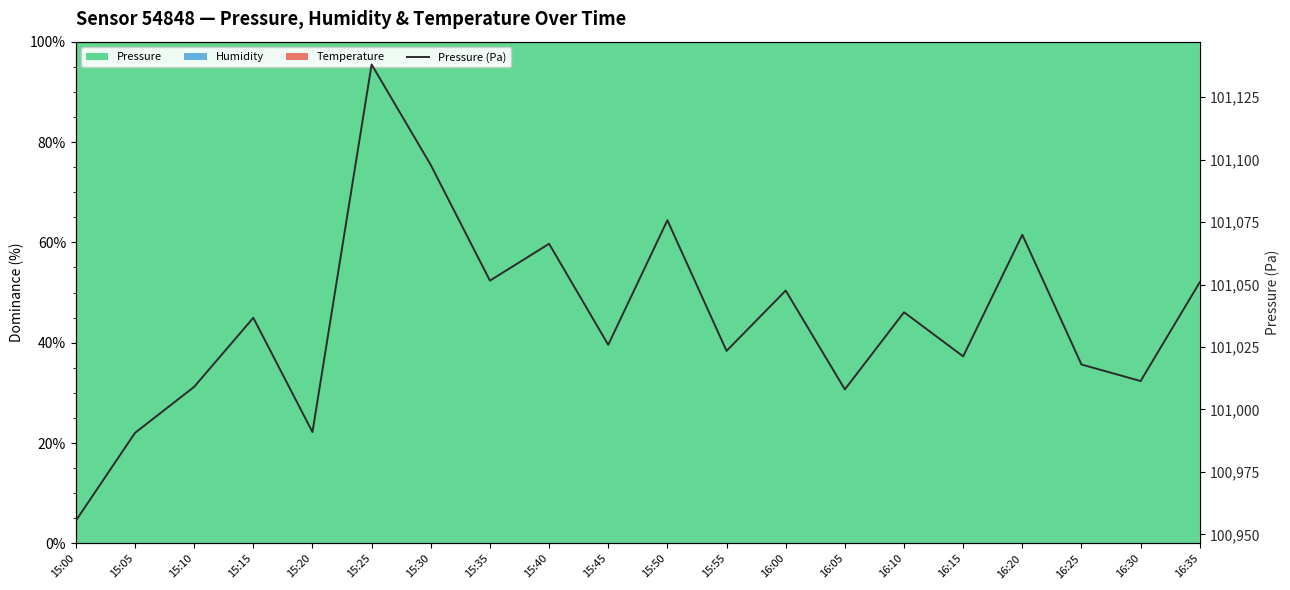

What is the difference between the second highest and minimum values?

142.3